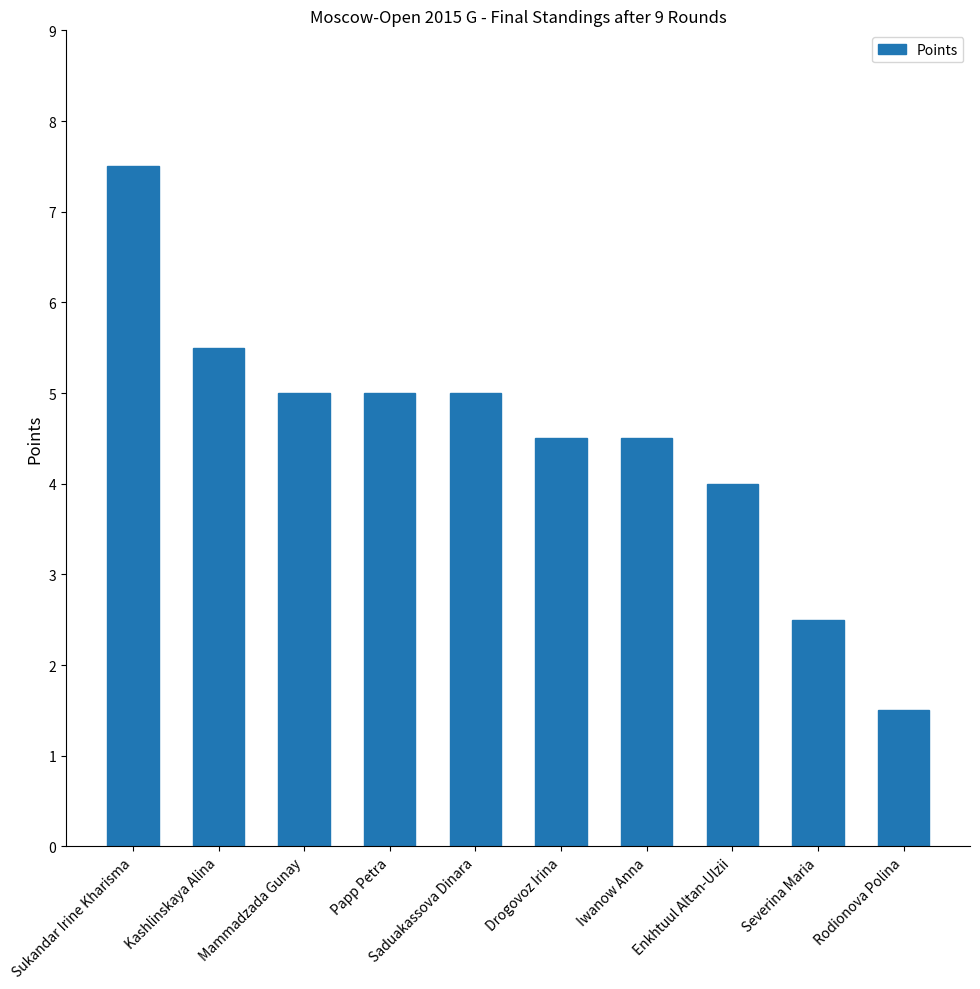

Which label corresponds to the smallest value in the chart?

Rodionova Polina